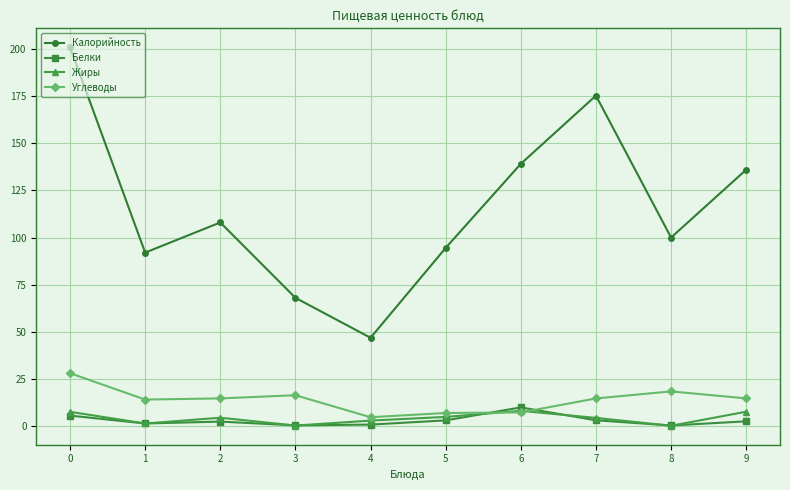

How many values in the Калорийность series are below 108?

5